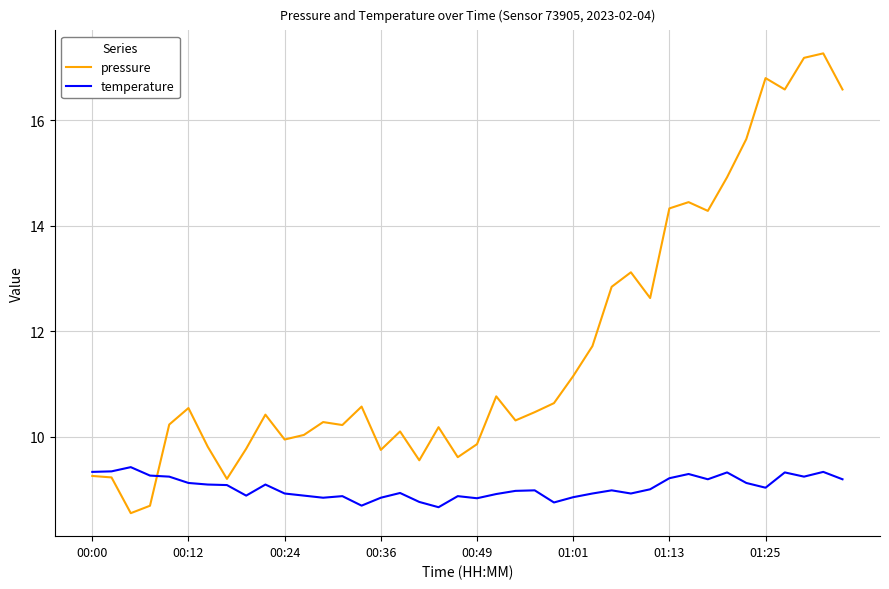

Rank the series by their average value, from lowest to highest.

temperature, pressure